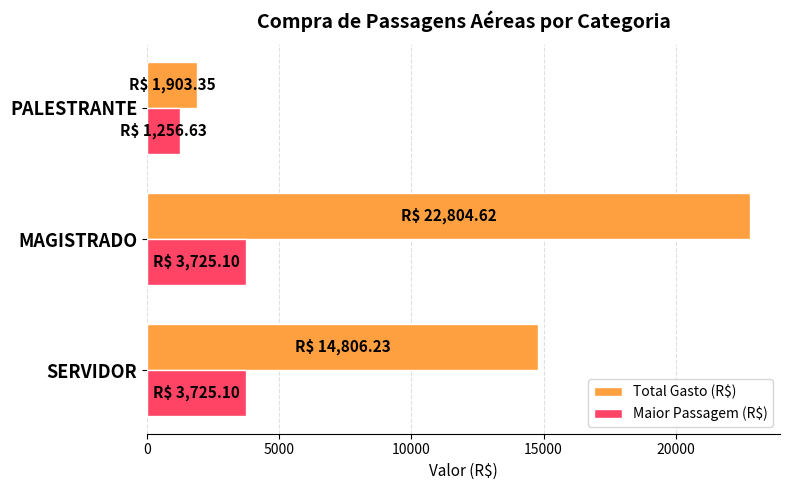

What is the difference between the highest and lowest values at SERVIDOR?

11081.1